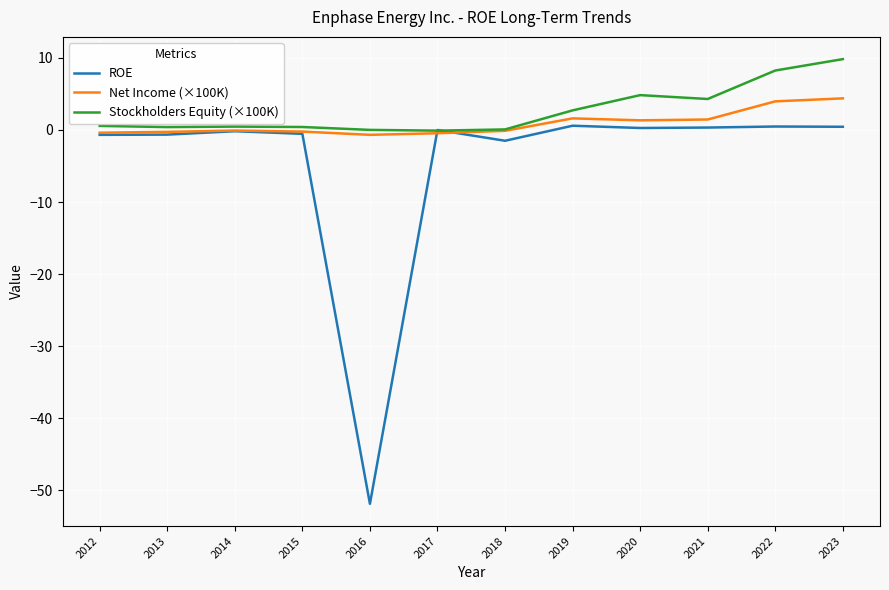

What are all the series names shown in the legend?

ROE, Net Income (×100K), Stockholders Equity (×100K)